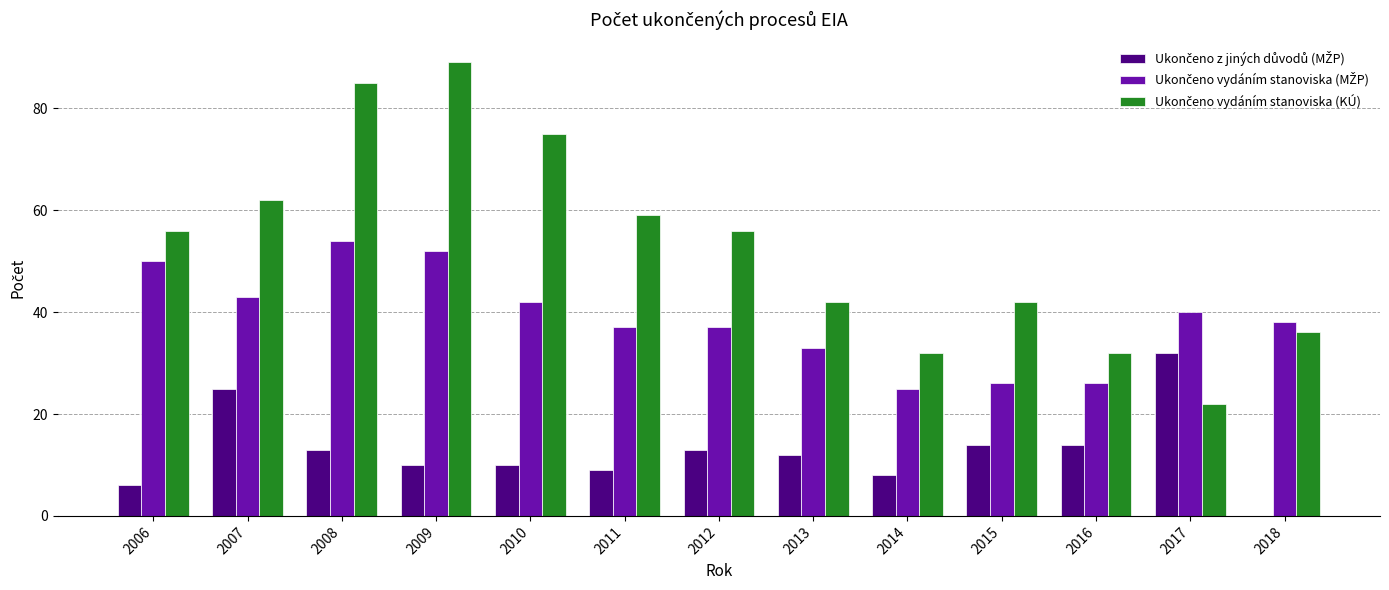

At which category does the chart reach its peak across all series?

2009